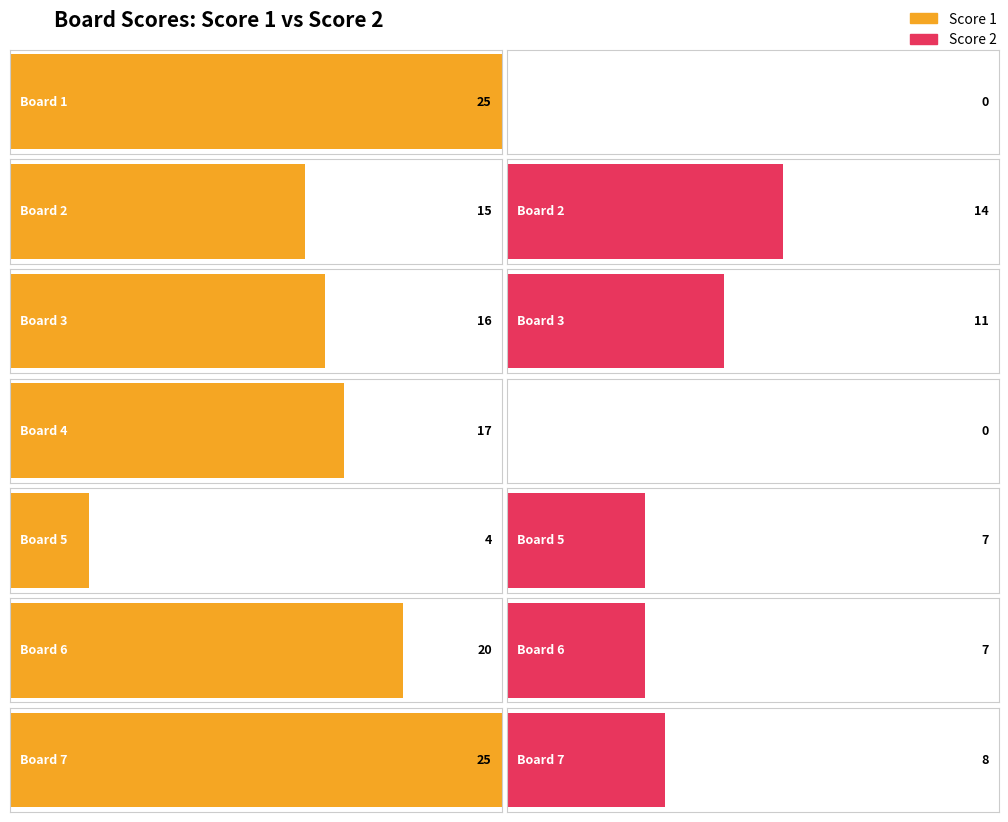

What is the average value of the Score 1 series?

17